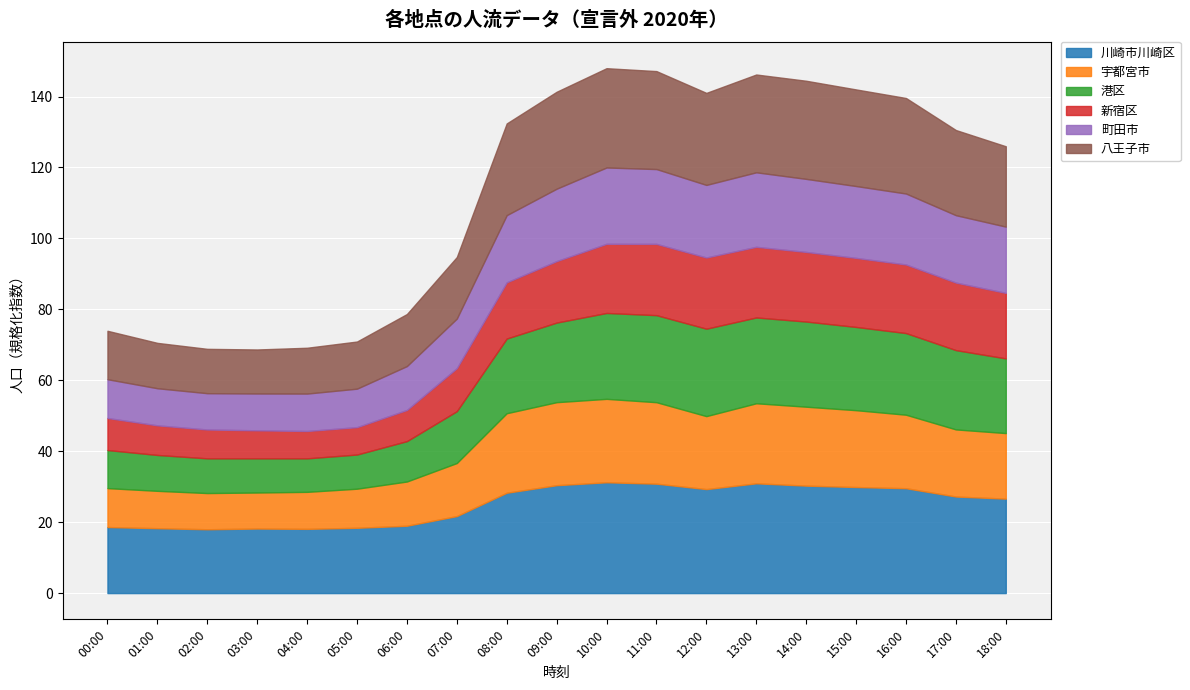

What is the label of the 7th point from the right?

12:00